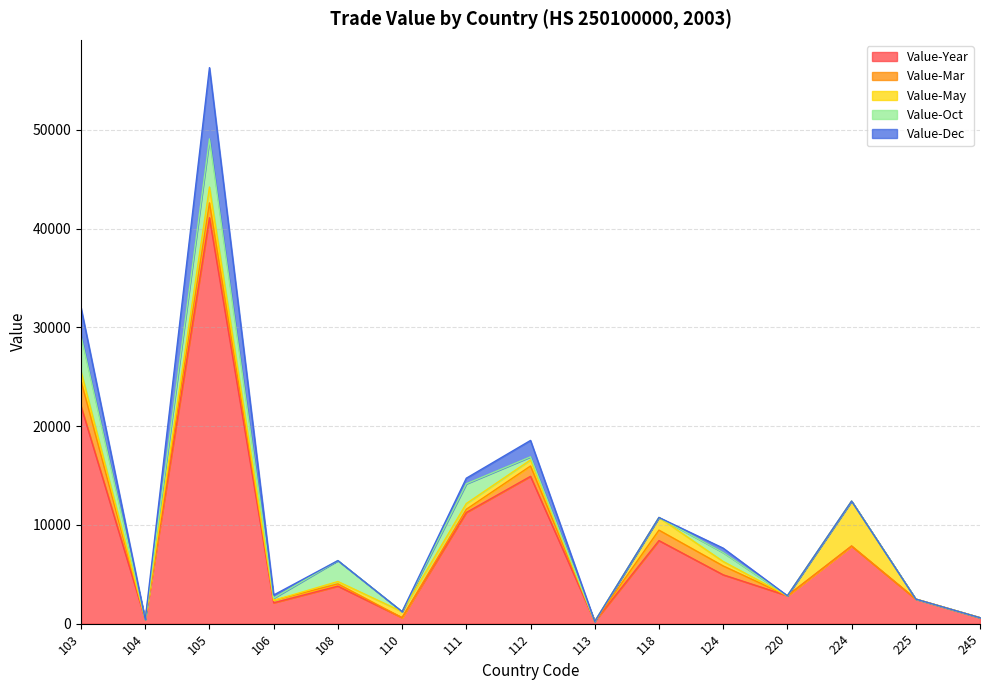

What is the difference between the maximum and minimum values in the Value-May series?

4551